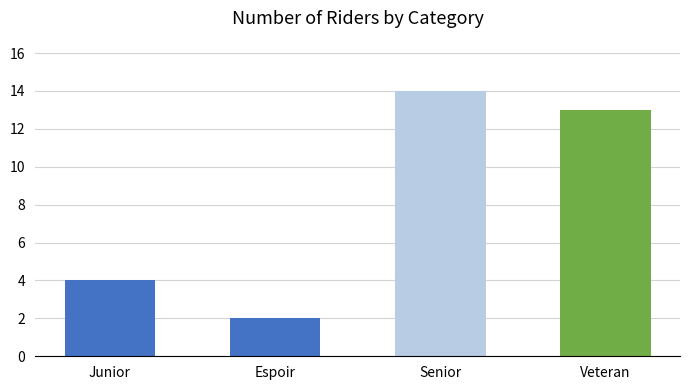

Is it true that the value at Junior is 1?

False